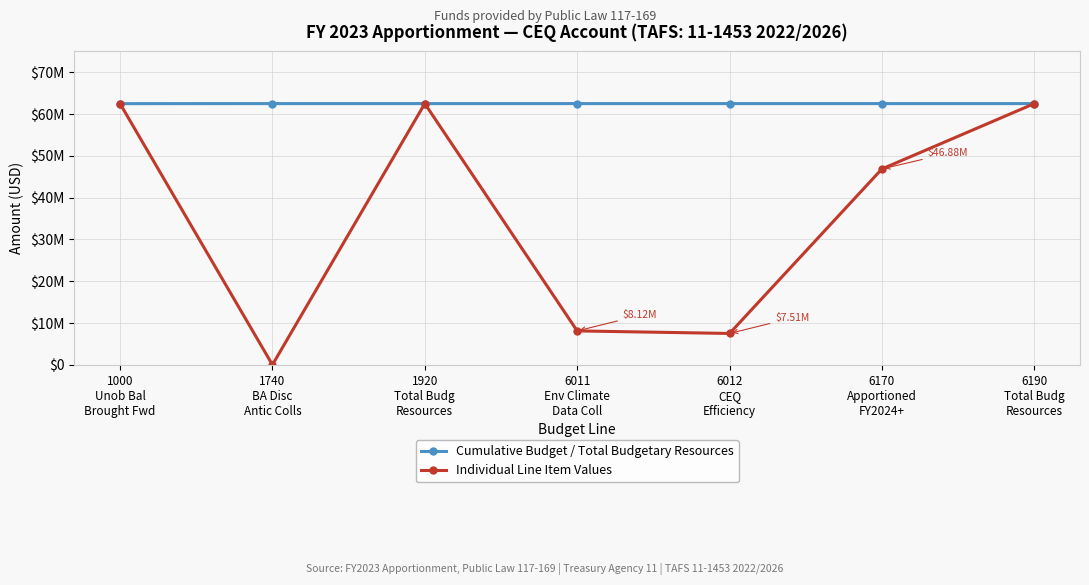

Reading right to left, extract all data points from this chart.

Cumulative Budget / Total Budgetary Resources: 6190
Total Budg
Resources=62512500	6170
Apportioned
FY2024+=62512500	6012
CEQ
Efficiency=62512500	6011
Env Climate
Data Coll=62512500	1920
Total Budg
Resources=62512500	1740
BA Disc
Antic Colls=62512500	1000
Unob Bal
Brought Fwd=62500000
Individual Line Item Values: 6190
Total Budg
Resources=62512500	6170
Apportioned
FY2024+=46875000	6012
CEQ
Efficiency=7512500	6011
Env Climate
Data Coll=8125000	1920
Total Budg
Resources=62512500	1740
BA Disc
Antic Colls=12500	1000
Unob Bal
Brought Fwd=62500000